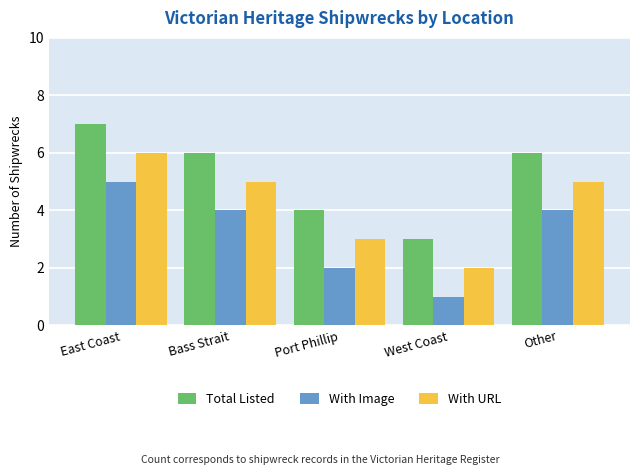

Which series has the largest total across all categories?

Total Listed